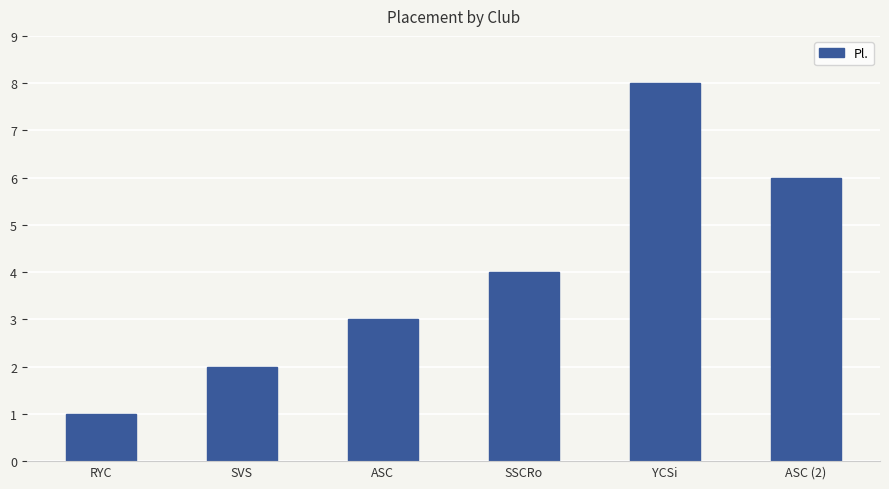

How many values are between 2 and 6?

4